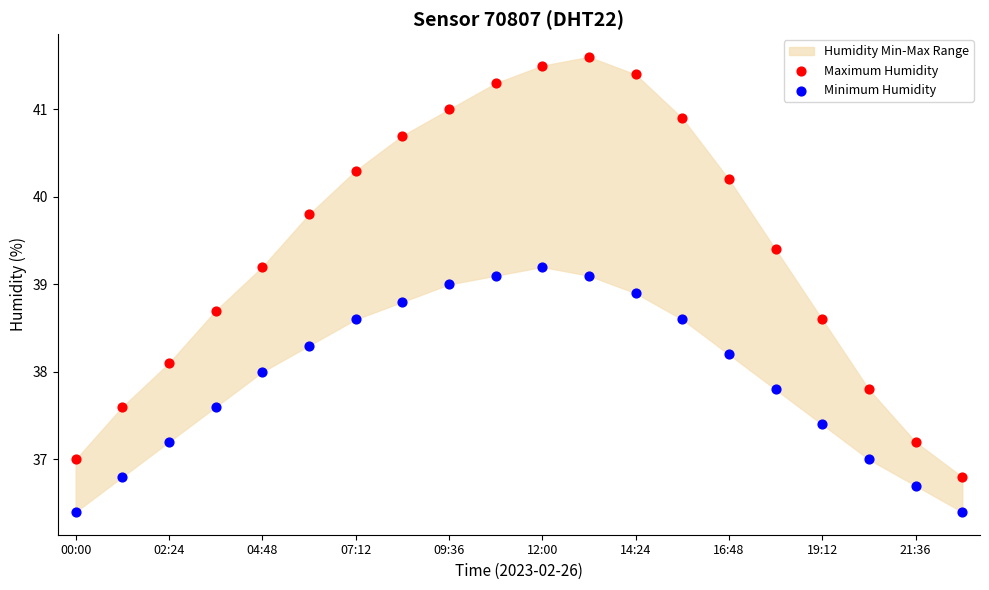

Across all data points, what is the range of X values (max minus min)?

1.0